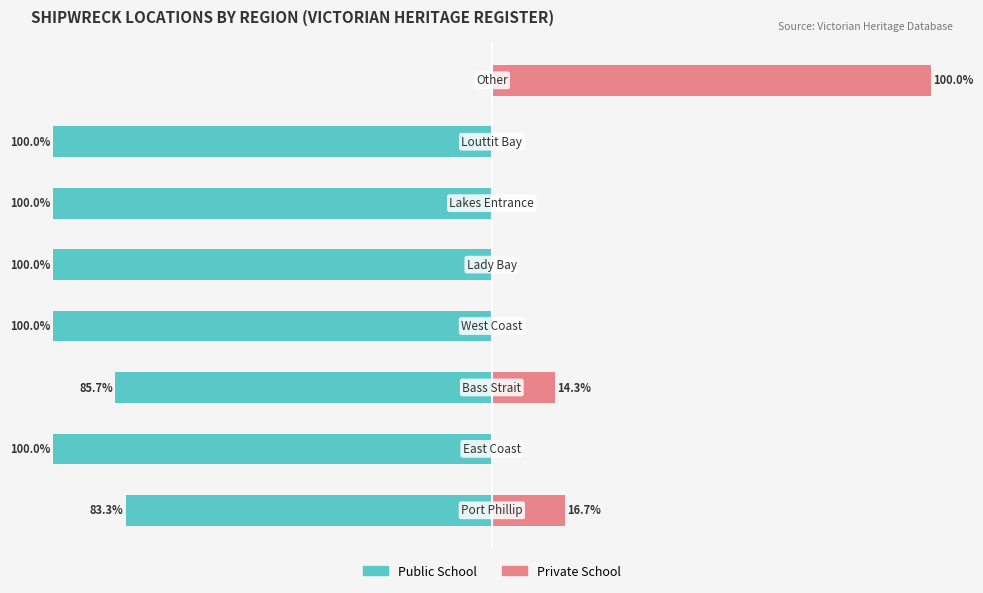

Reading left to right, what are all the values shown in this chart?

Public School: 0=-83.3	1=-100.0	2=-85.7	3=-100.0	4=-100.0	5=-100.0	6=-100.0	7=0.0
Private School: 0=16.7	1=0.0	2=14.3	3=0.0	4=0.0	5=0.0	6=0.0	7=100.0